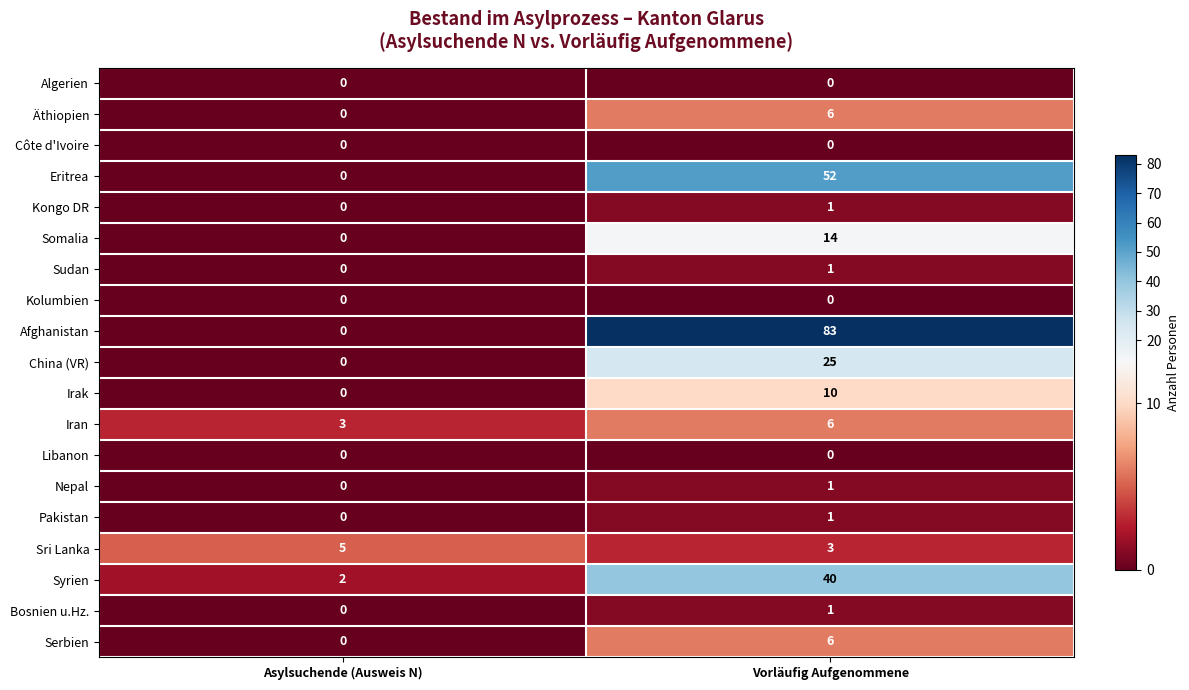

Where is China (VR) nearest to the value 12?

Asylsuchende (Ausweis N)